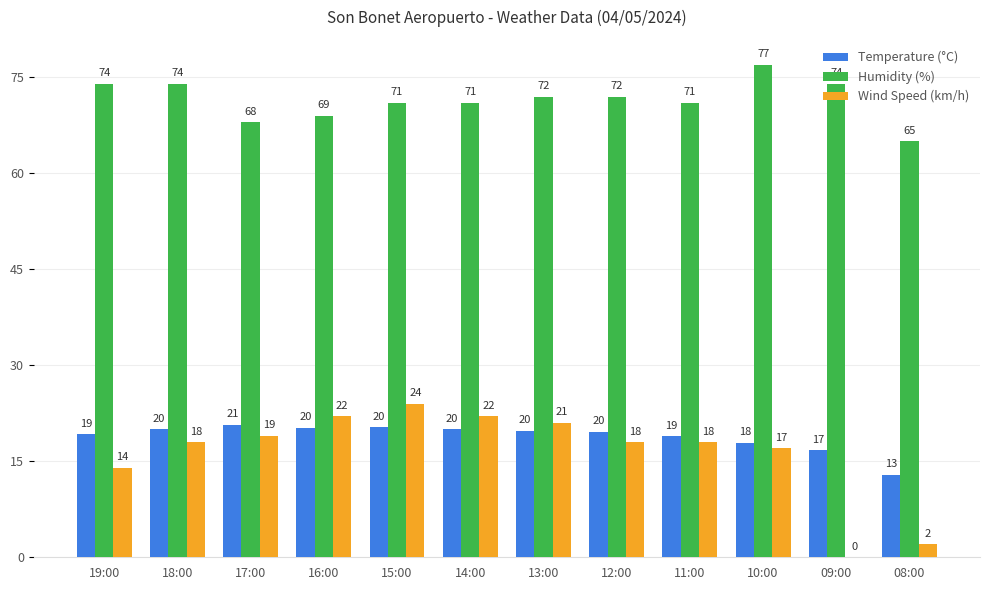

What is the maximum value shown in the chart?

77.0